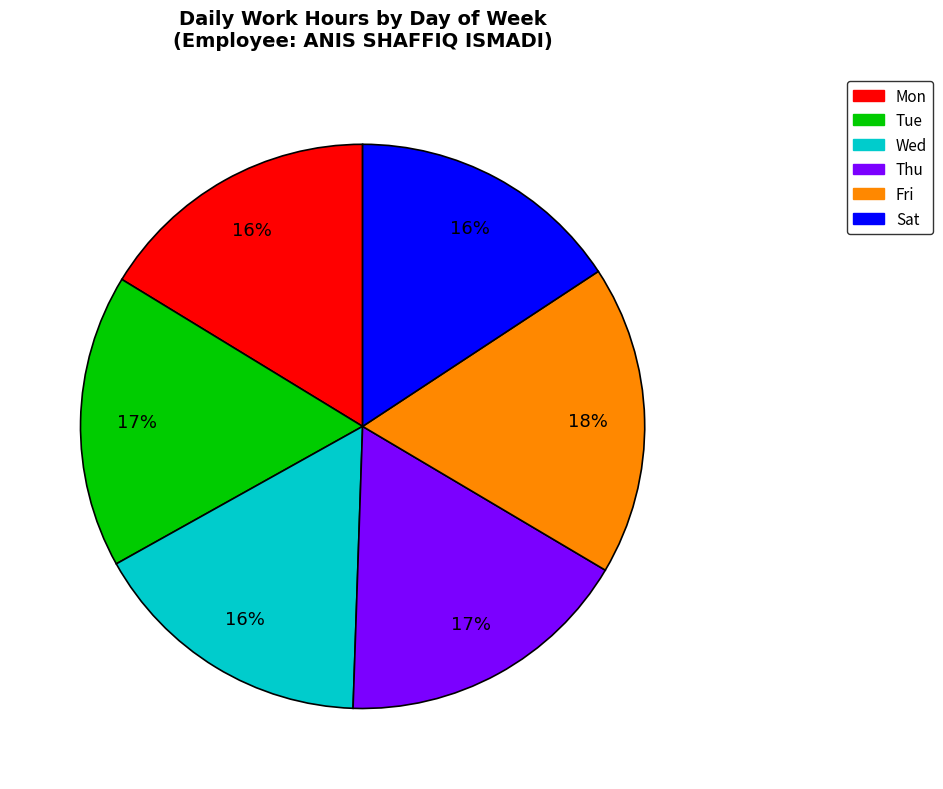

How many slices are in this pie chart?

6